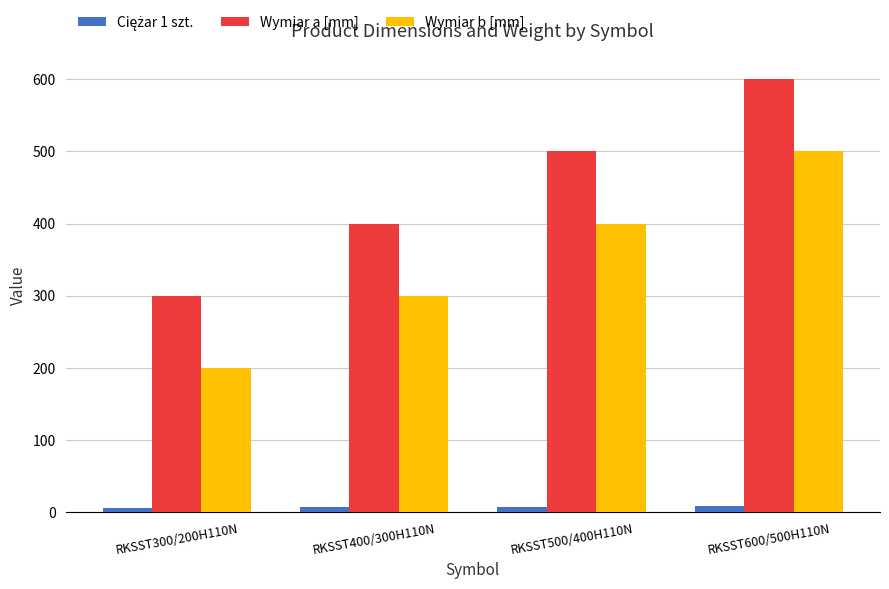

What is the label of the 1st bar from the left?

RKSST300/200H110N